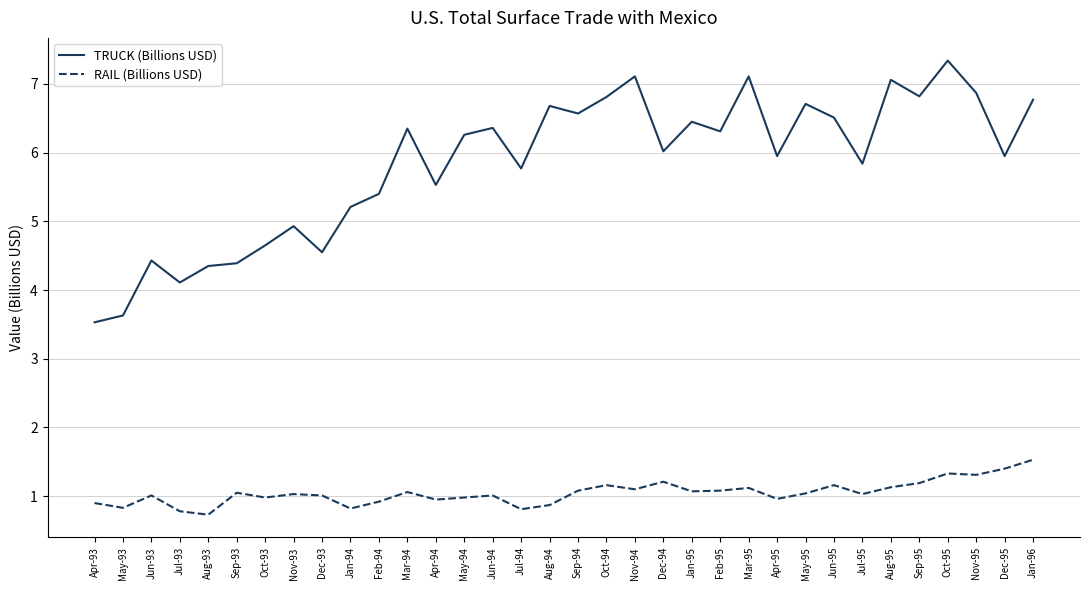

List the series in order of their peak value, highest first.

TRUCK (Billions USD), RAIL (Billions USD)